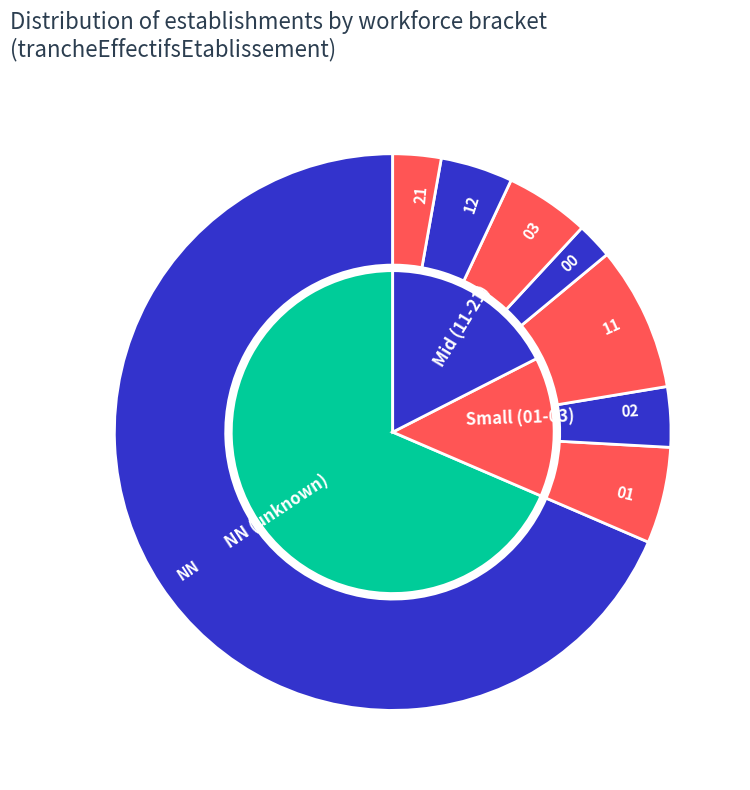

Which category accounts for the majority?

NN